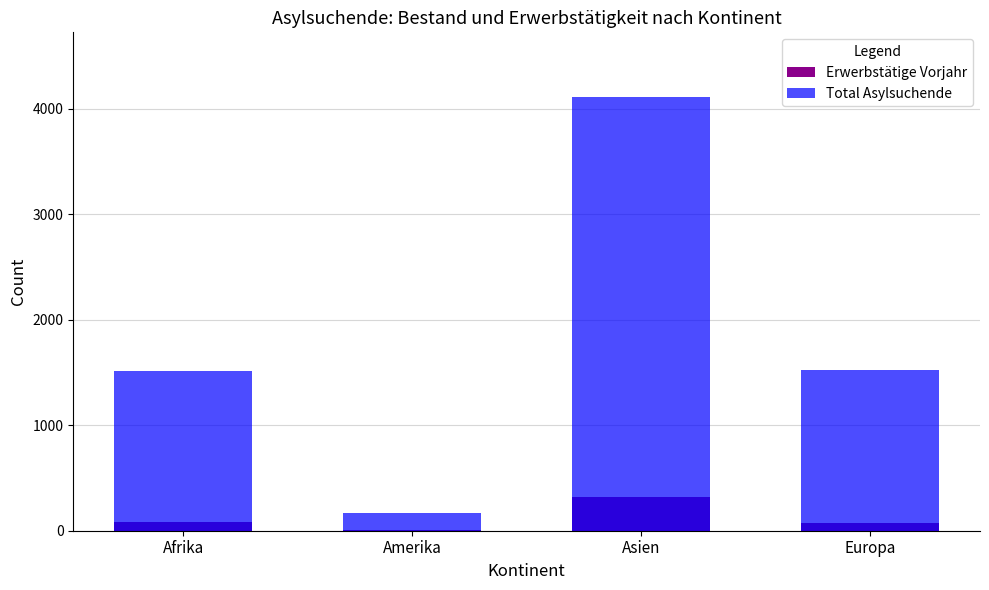

List the series in order of their overall mean, lowest first.

Erwerbstätige Vorjahr, Total Asylsuchende